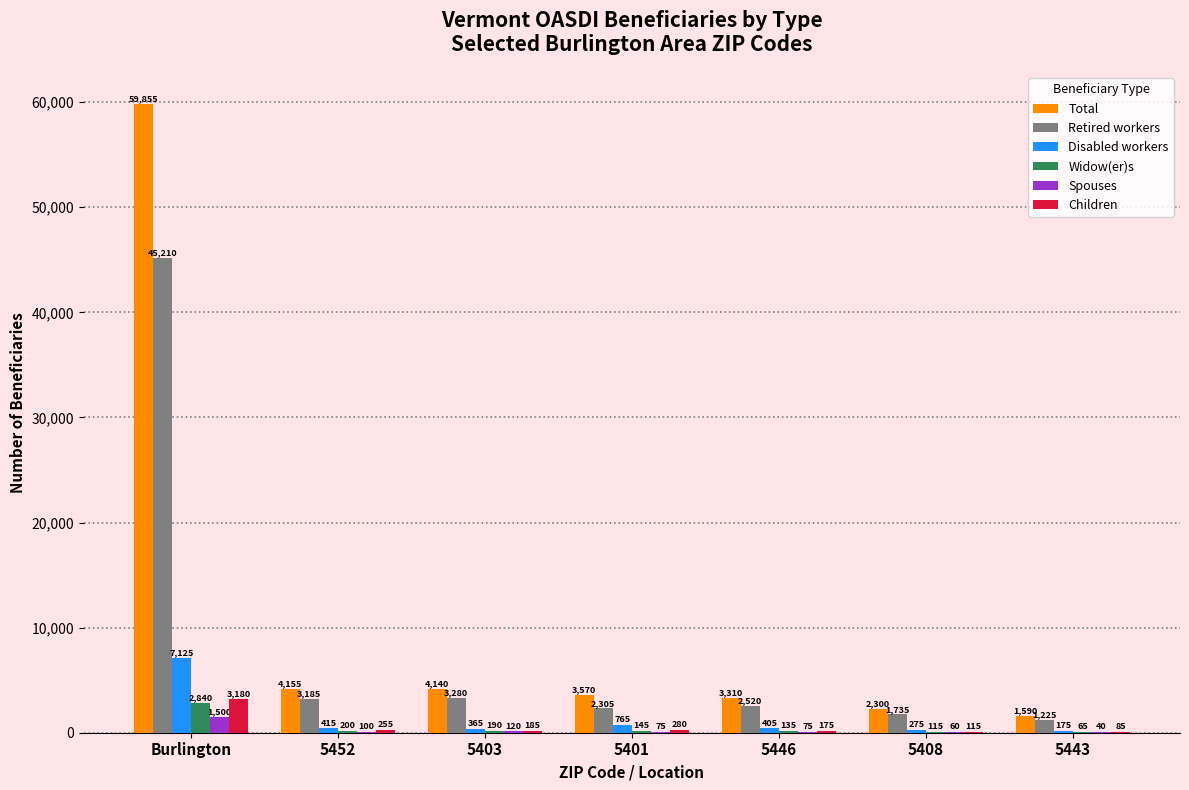

Reading left to right, what are all the values shown in this chart?

Total: Burlington=59855	5452=4155	5403=4140	5401=3570	5446=3310	5408=2300	5443=1590
Retired workers: Burlington=45210	5452=3185	5403=3280	5401=2305	5446=2520	5408=1735	5443=1225
Disabled workers: Burlington=7125	5452=415	5403=365	5401=765	5446=405	5408=275	5443=175
Widow(er)s: Burlington=2840	5452=200	5403=190	5401=145	5446=135	5408=115	5443=65
Spouses: Burlington=1500	5452=100	5403=120	5401=75	5446=75	5408=60	5443=40
Children: Burlington=3180	5452=255	5403=185	5401=280	5446=175	5408=115	5443=85